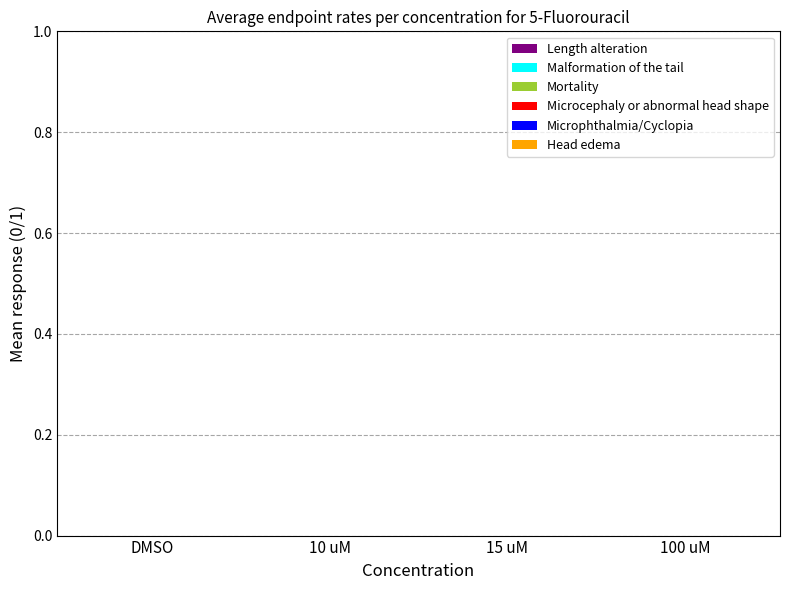

How many data points does each series have?

4